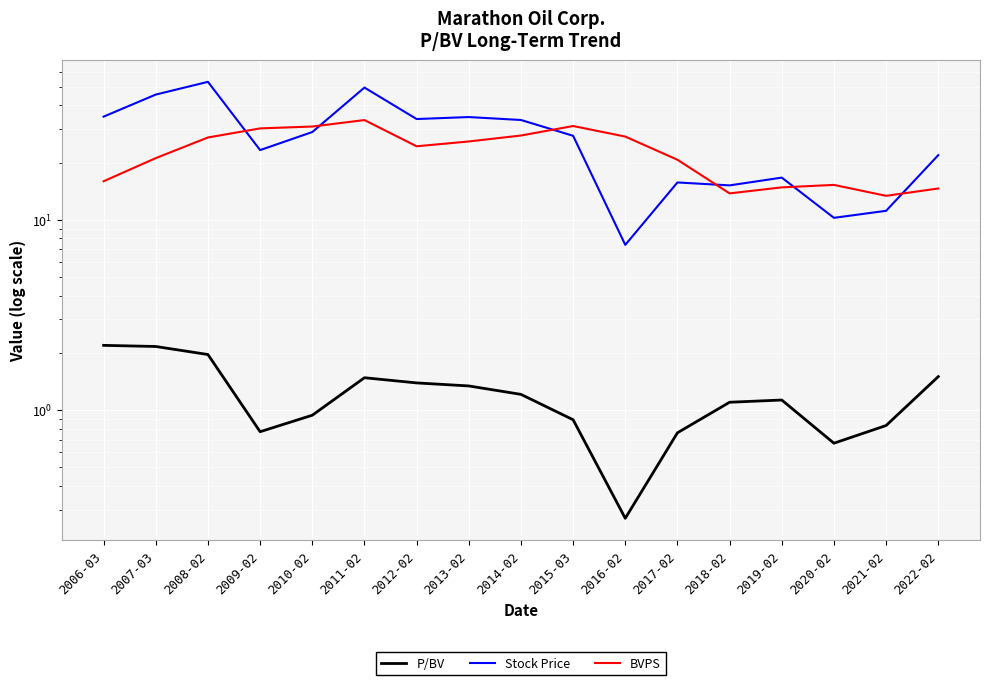

At which label does Stock Price reach its peak?

2008-02